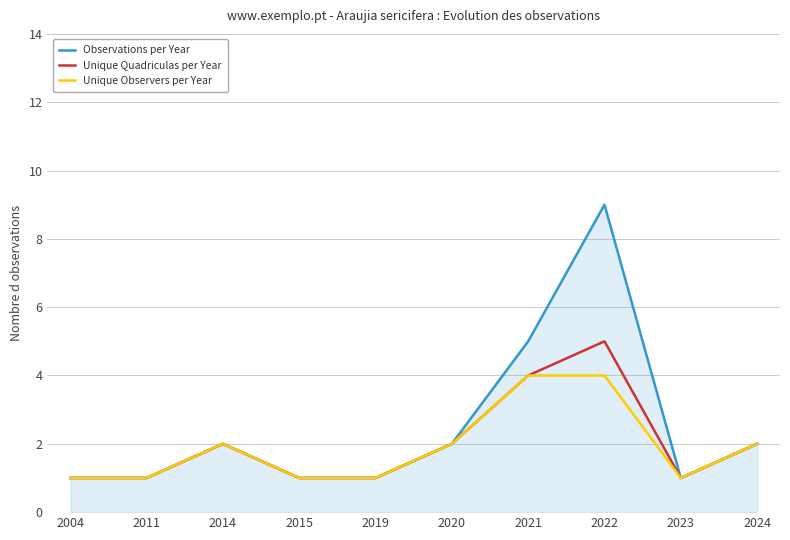

At which label does Observations per Year reach its peak?

2022